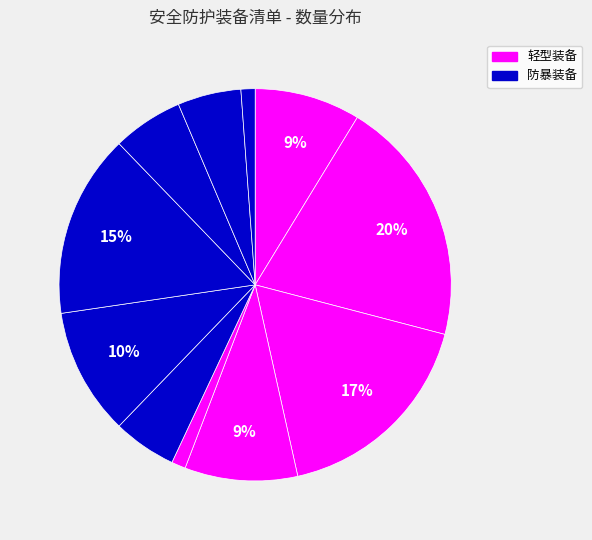

How many slices are in this pie chart?

11